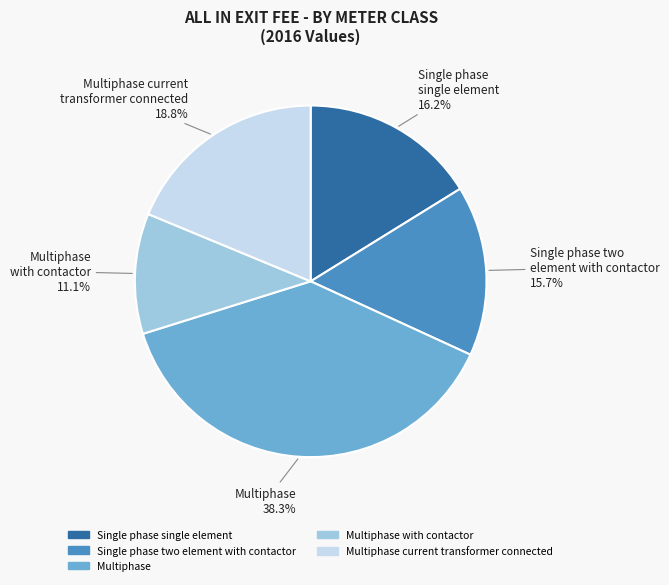

Is there any slice that represents more than half of the pie?

No